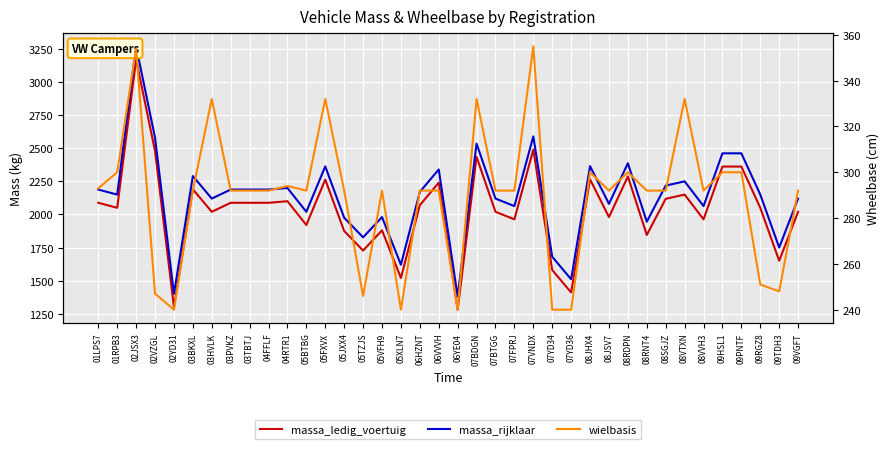

At which category is the sum across all series the highest?

02JSX3